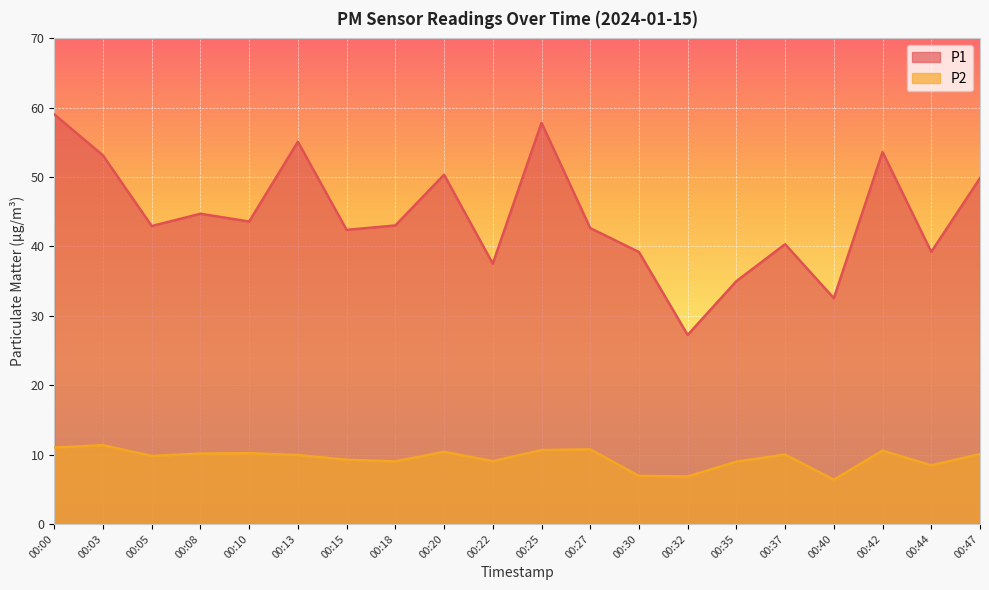

Is it true that P2 equals 9.4 at 00:32?

False